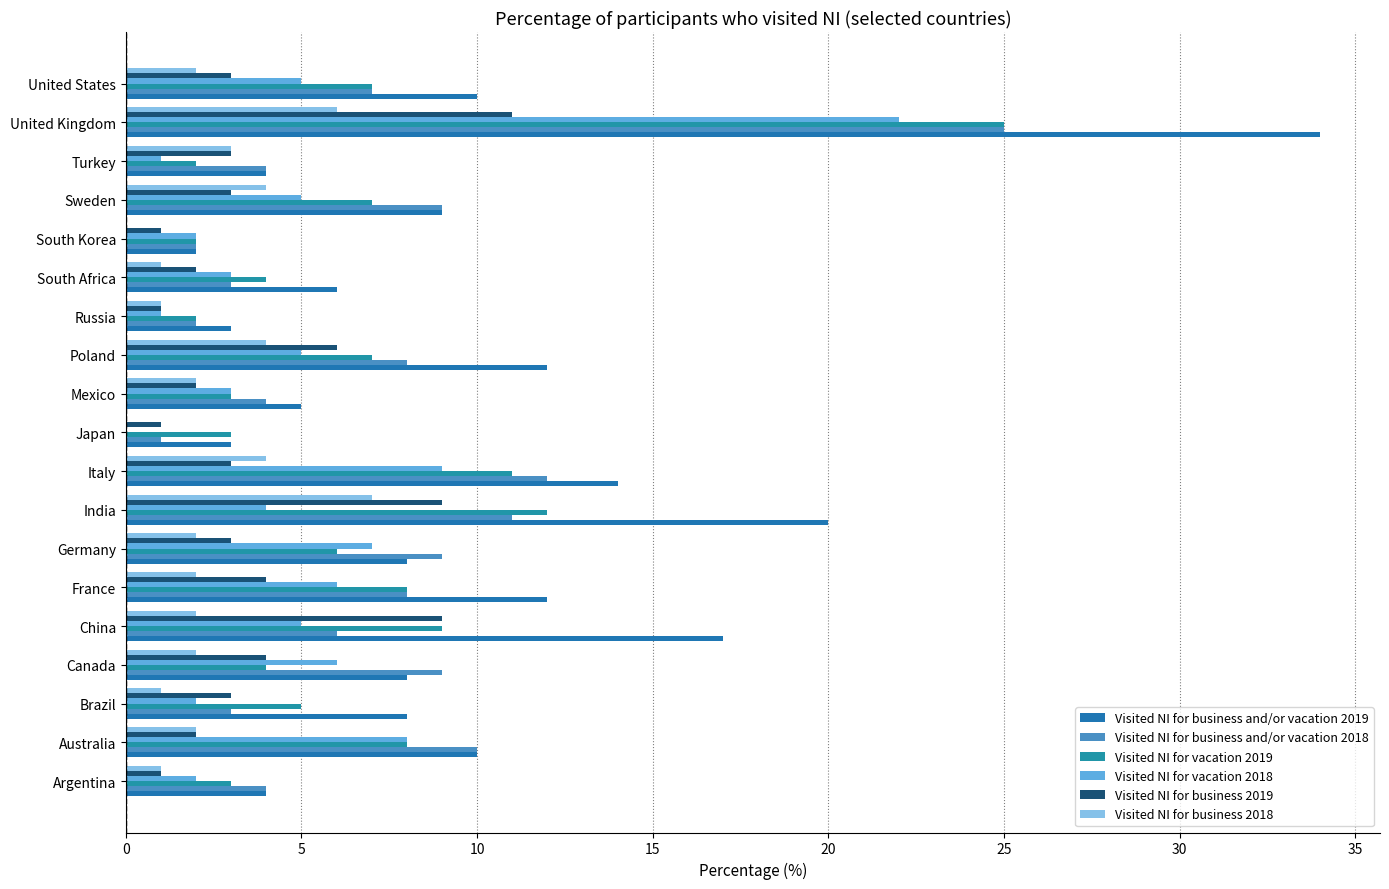

Count the number of data series in this chart.

6